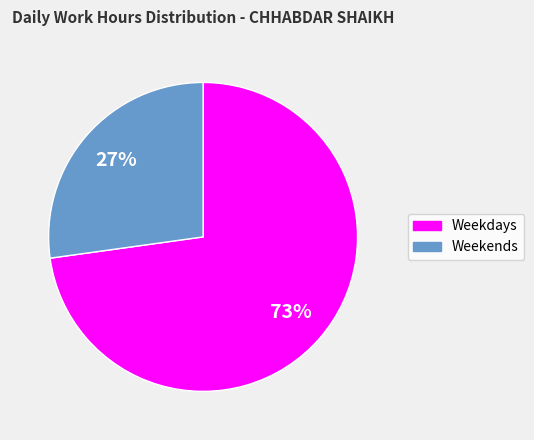

To the nearest percent, what is the difference between the largest and smallest slice percentages?

46%